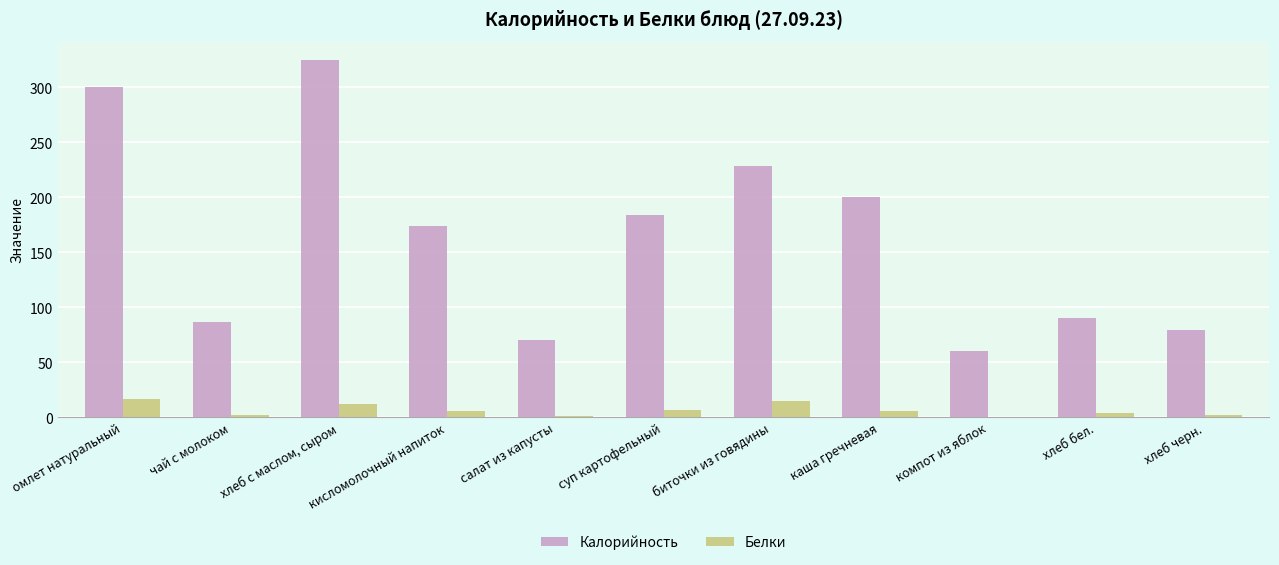

How many groups of bars are there?

11